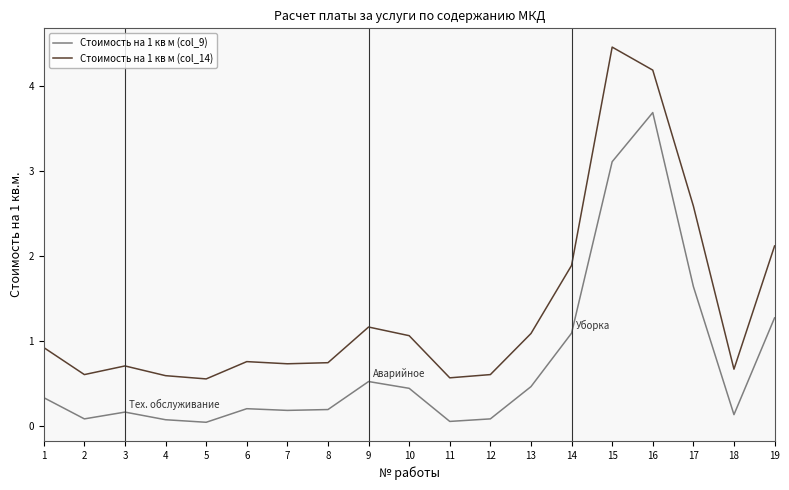

What is the difference between the second highest and second lowest values in the Стоимость на 1 кв м (col_14) series?

3.6